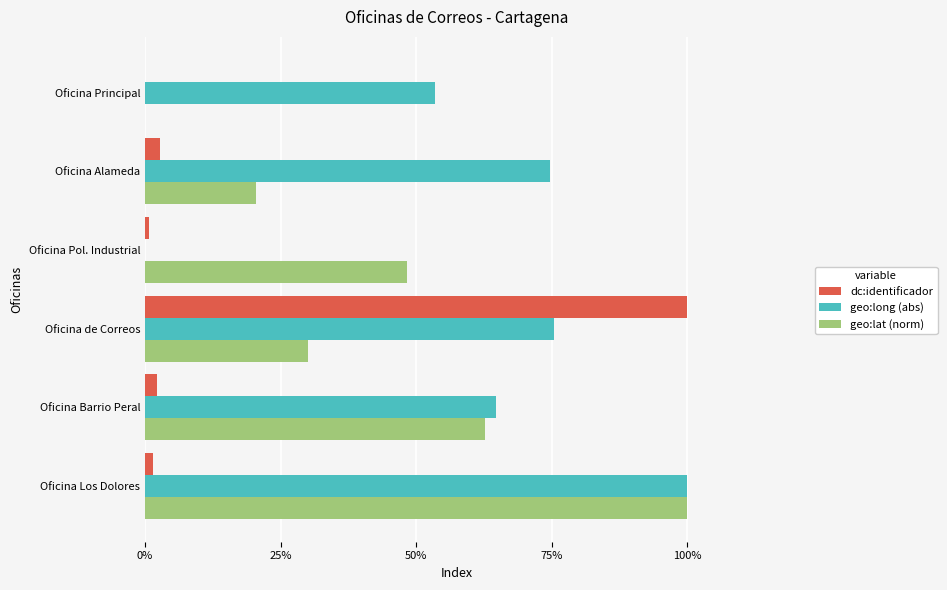

What is the sum of all geo:lat (norm) values?

261.4